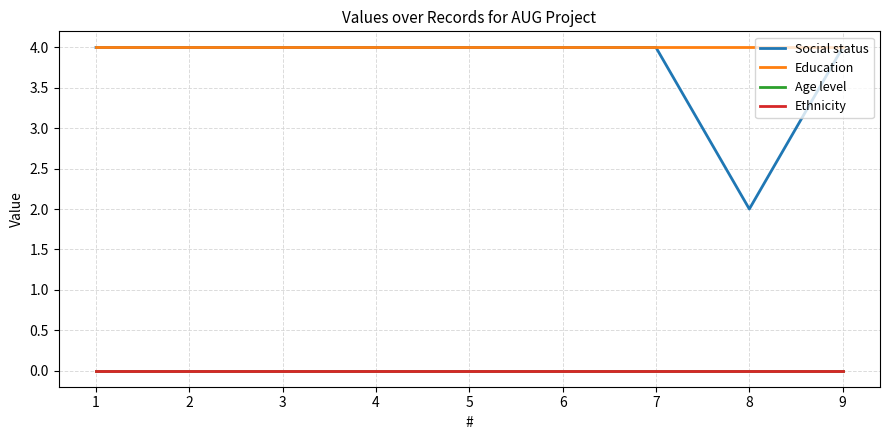

At which label is Age level closest to 0?

1